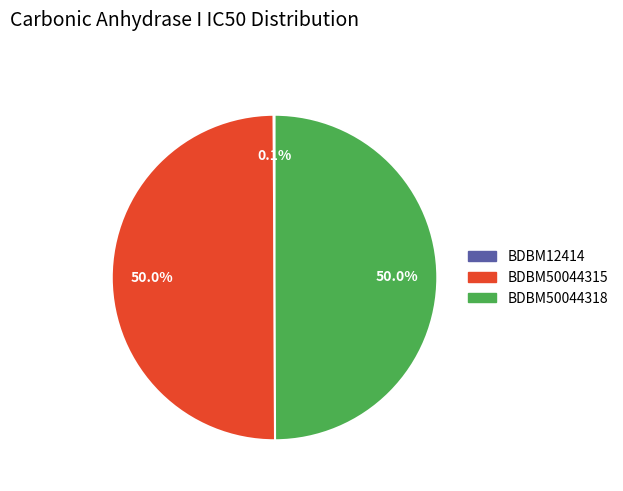

To the nearest percent, what is the difference between the largest and smallest slice percentages?

50%